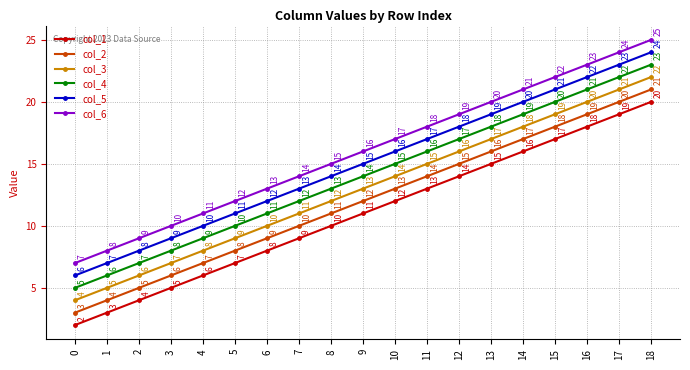

True or false: col_3 and col_6 cross at least once.

False